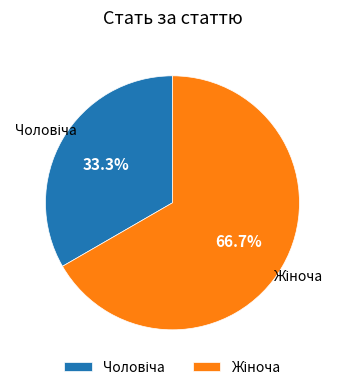

To the nearest percent, what is the difference between the largest and smallest slice percentages?

33%